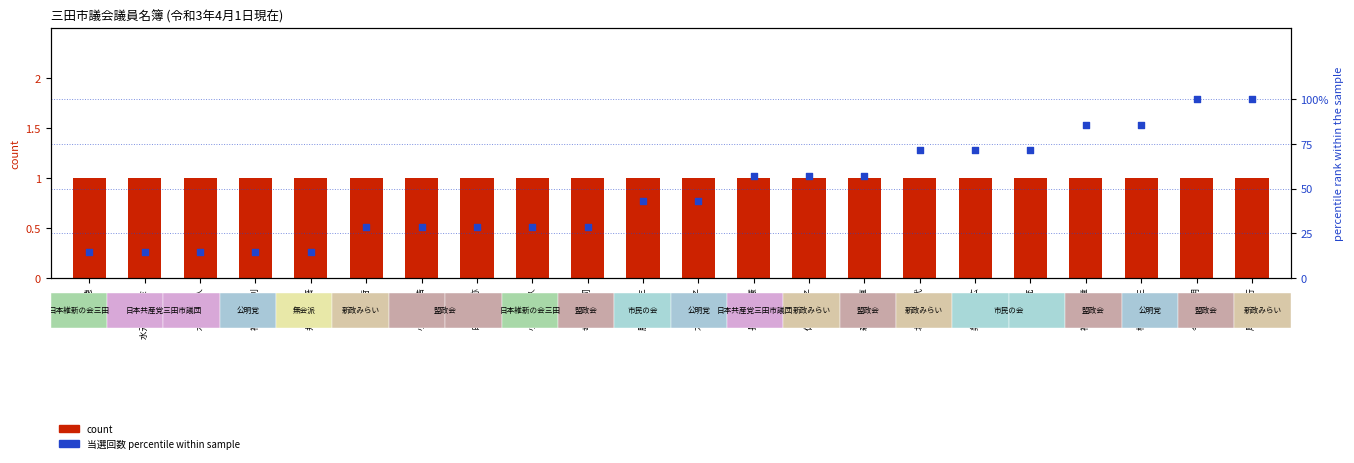

At which category is the sum across all series the highest?

今北　義明